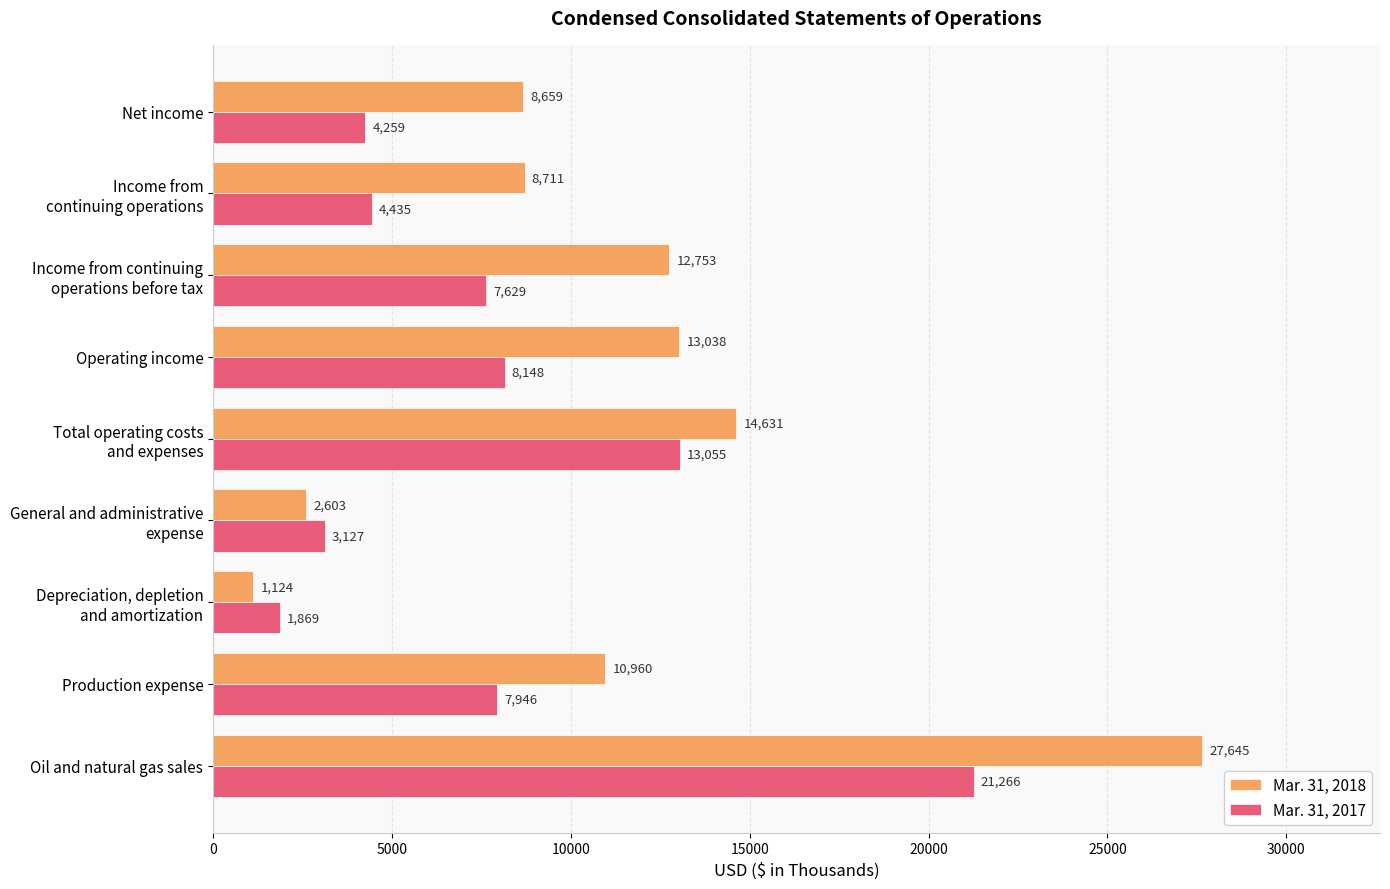

At which label does Mar. 31, 2018 reach its minimum?

Depreciation, depletion
and amortization